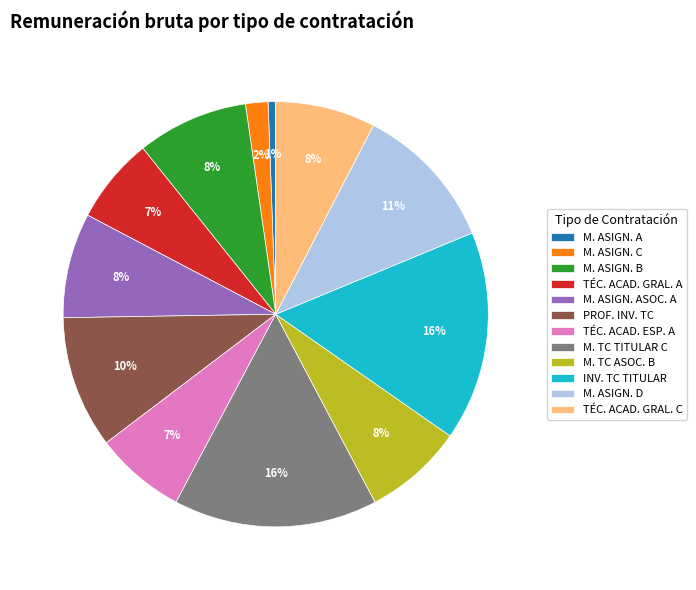

The M. ASIGN. C slice represents 2% of the pie. True or false?

True